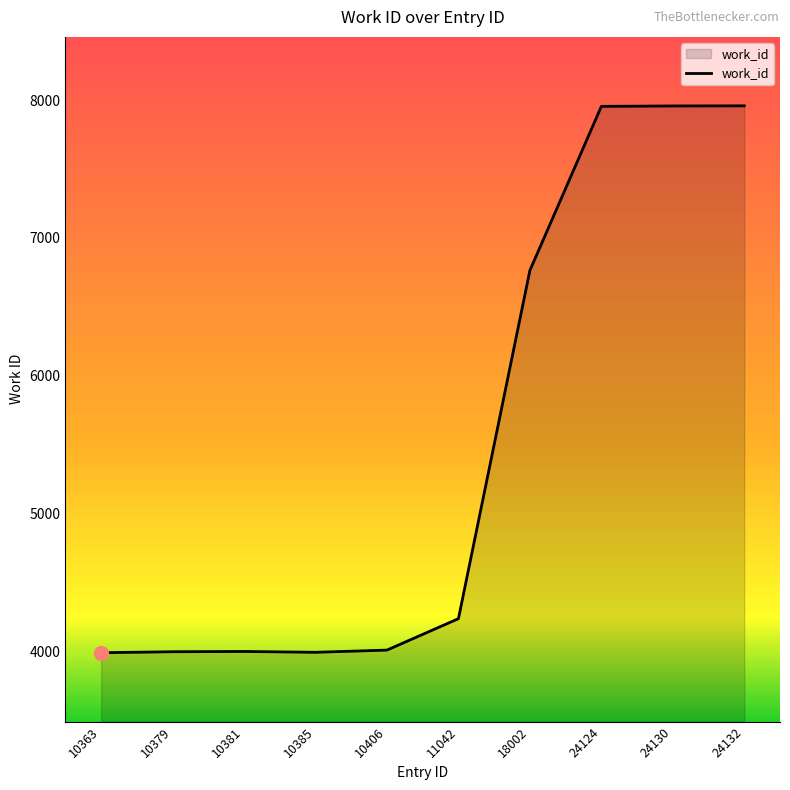

Approximately how many times larger is the value at 24132 compared to 11042?

1.9